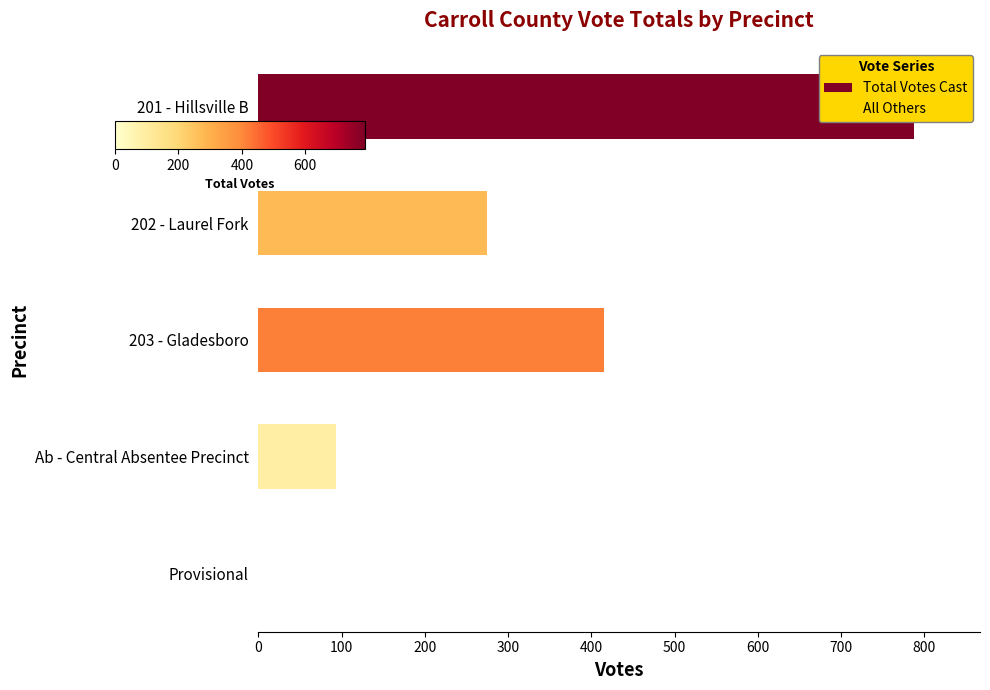

How many series are shown in this chart?

2